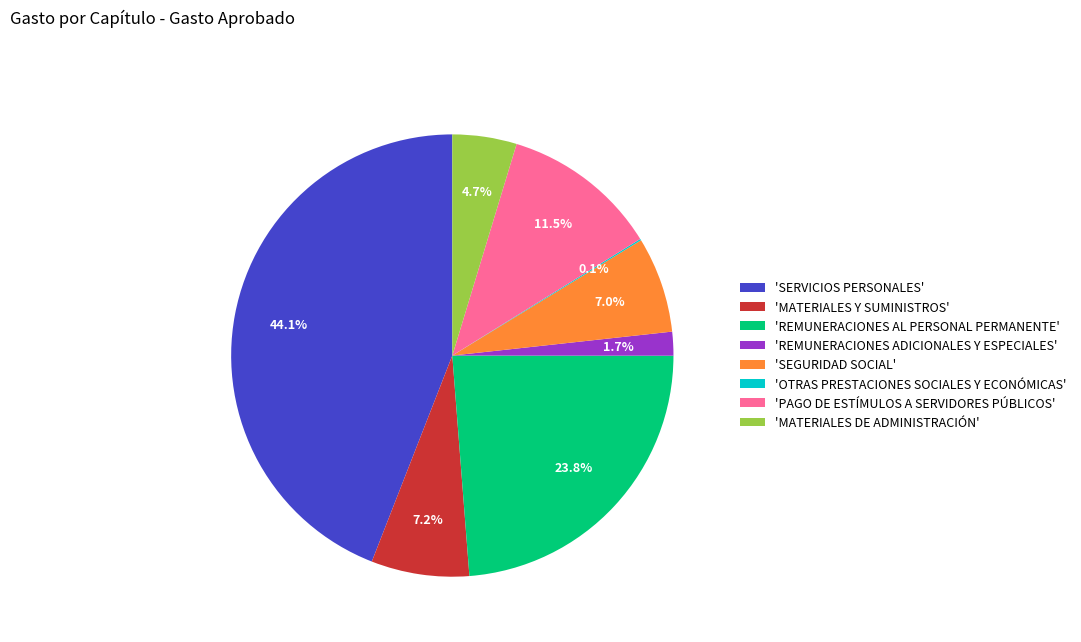

Does 'REMUNERACIONES ADICIONALES Y ESPECIALES' represent more than half of the total?

No